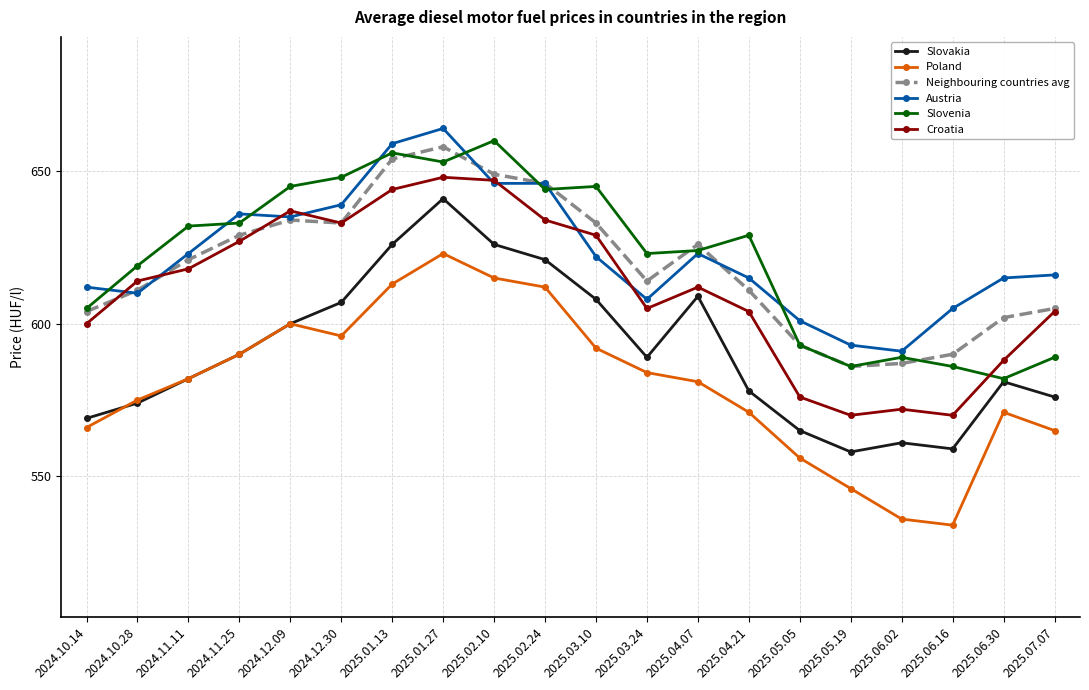

True or false: Slovakia and Croatia cross at least once.

False